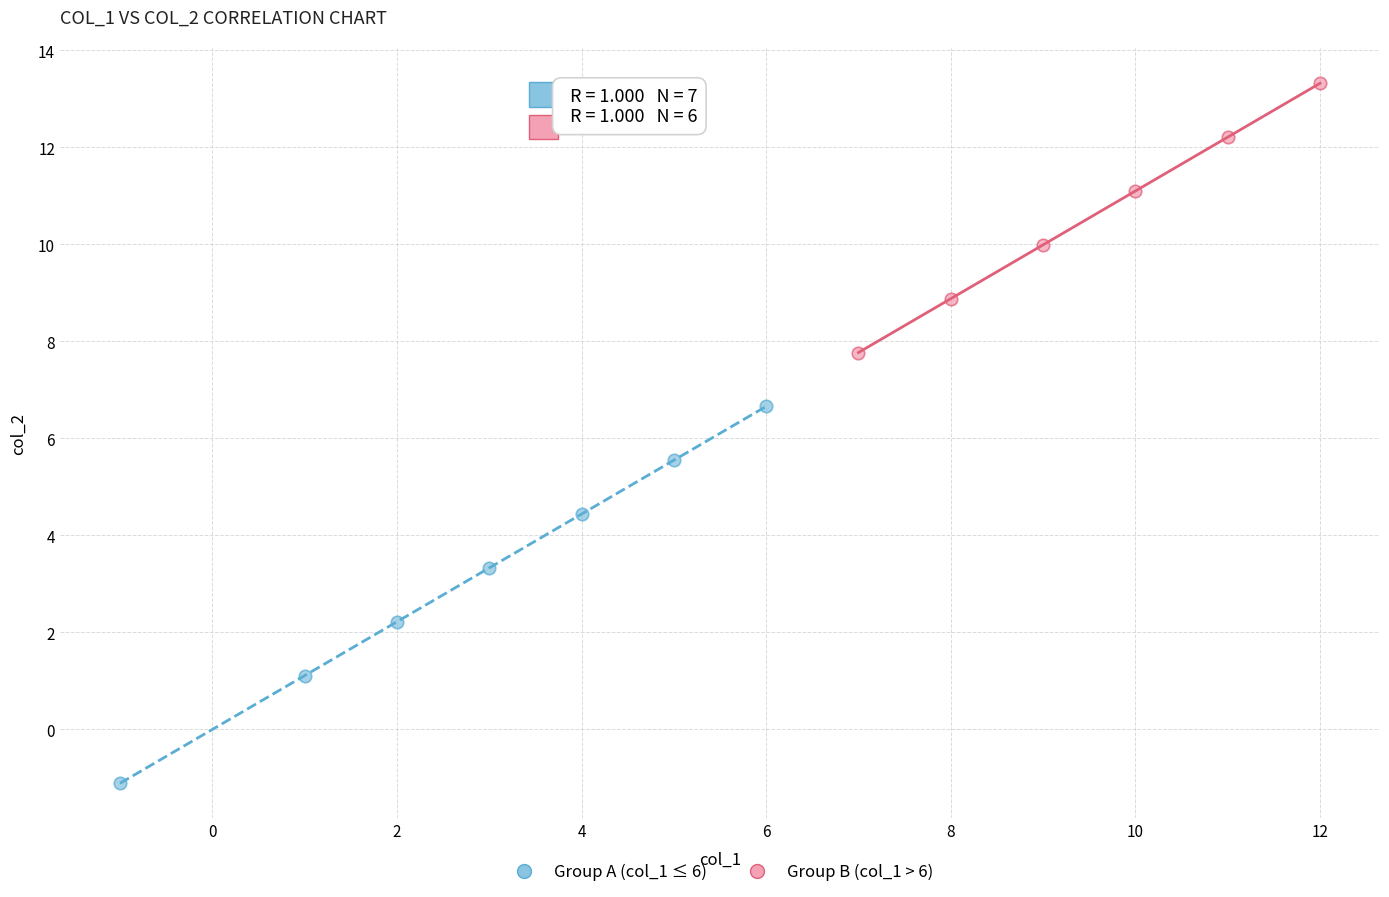

Which series reaches the minimum Y coordinate?

Group A (col_1 ≤ 6)